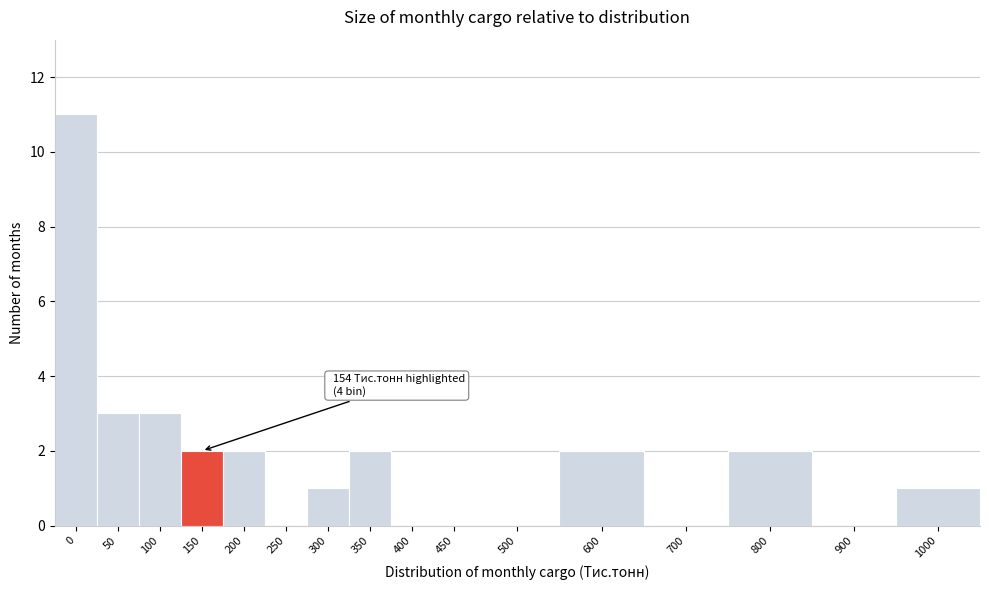

Reading left to right, what are all the values shown in this chart?

0=11	50=3	100=3	150=2	200=2	250=0	300=1	350=2	400=0	450=0	500=0	600=2	700=0	800=2	900=0	1000=1